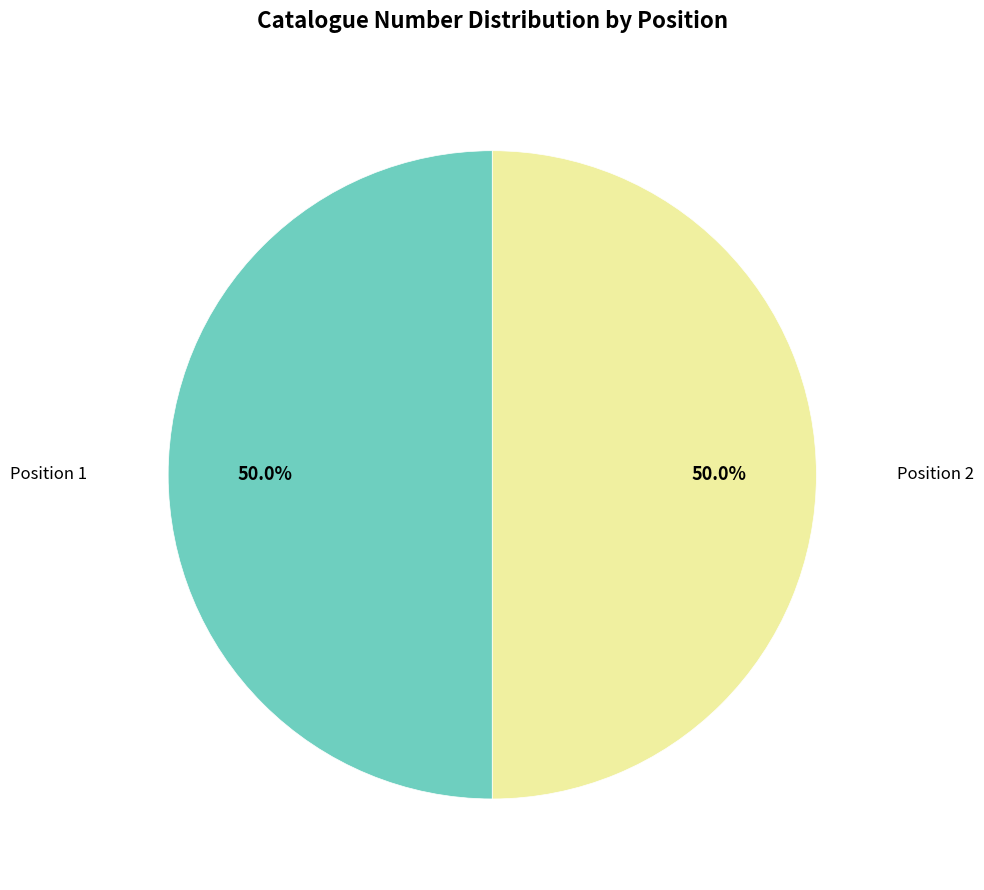

Count the number of slices in the pie.

2